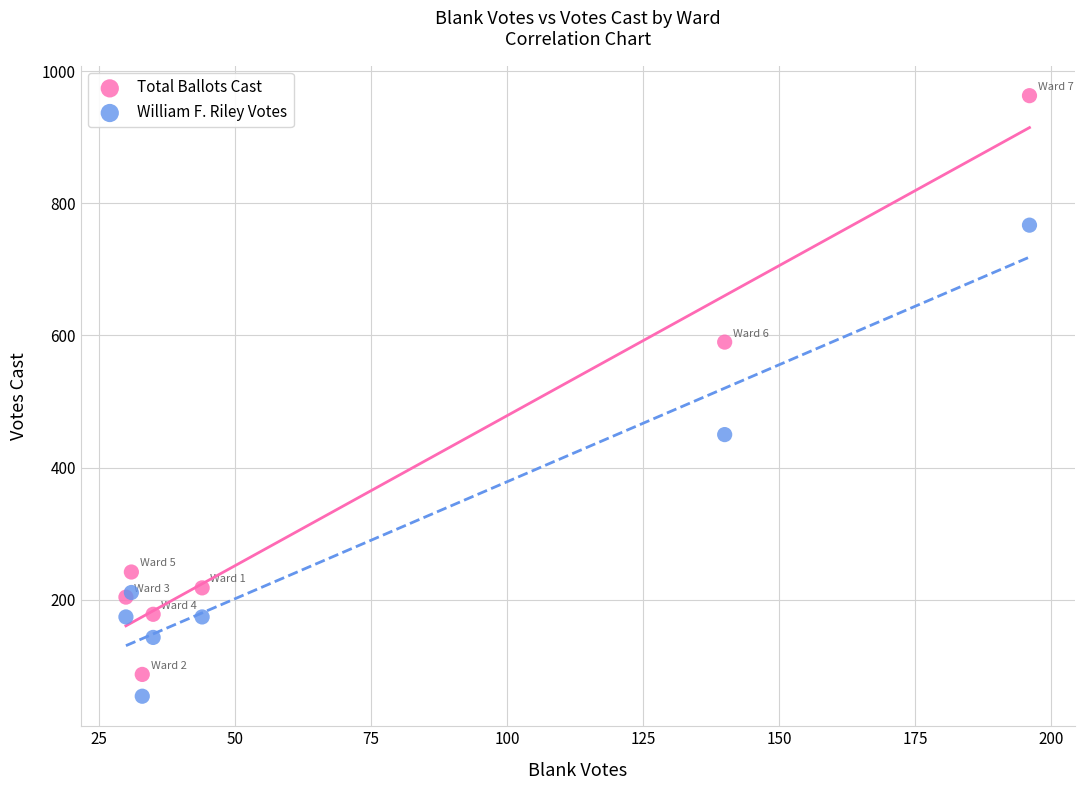

In the William F. Riley Votes series, what Y value is closest to 410?

450